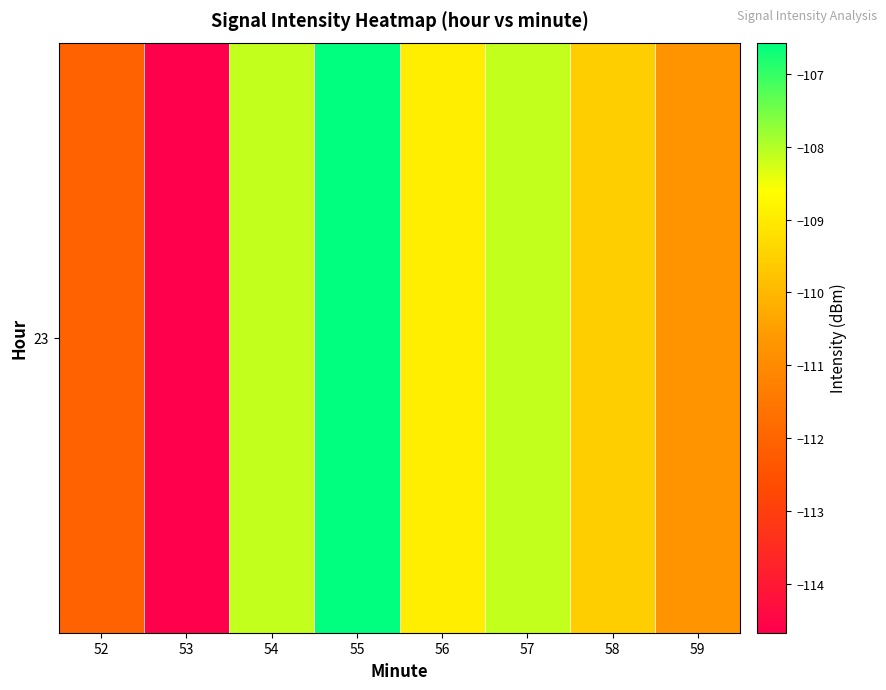

What is the approximate value at 53?

-114.7